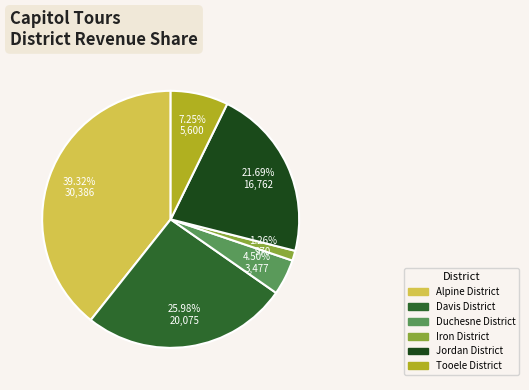

Rank the categories by value from highest to lowest.

Alpine District, Davis District, Jordan District, Tooele District, Duchesne District, Iron District